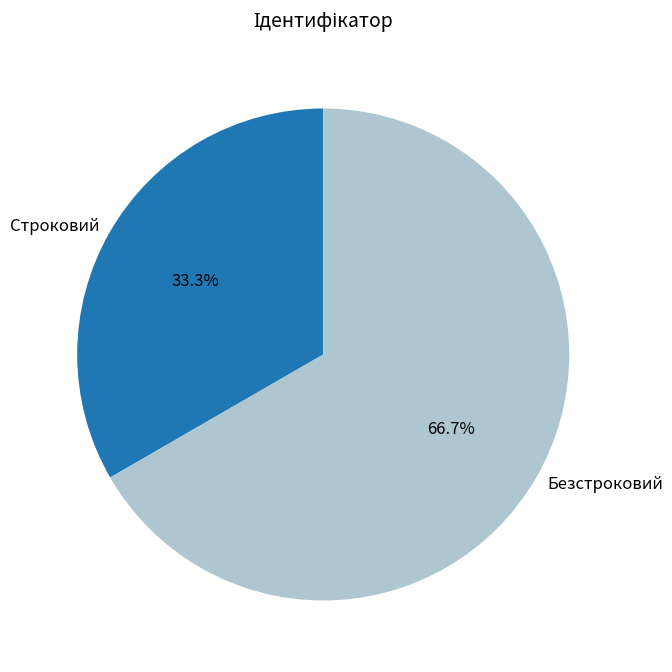

What is the ratio of the value at Безстроковий to the value at Строковий?

2.0